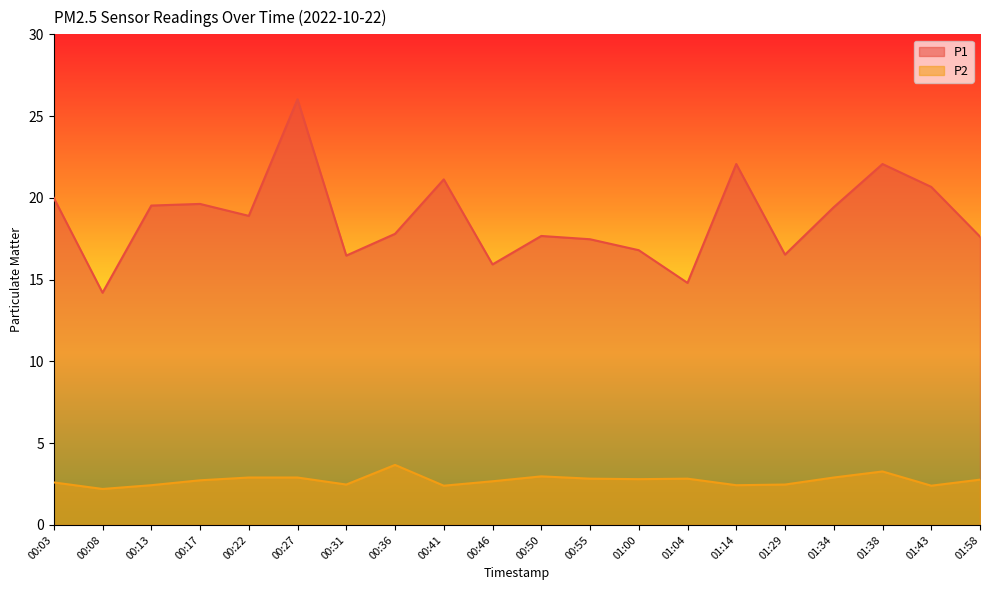

Rank the series by their maximum value, from lowest to highest.

P2, P1